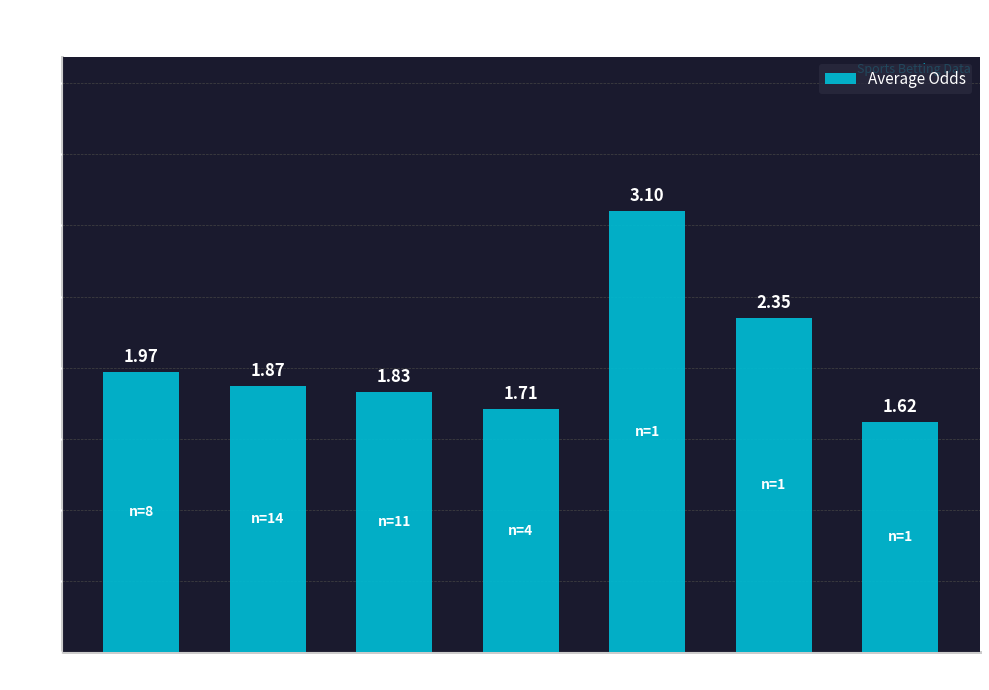

What is the ratio of the value at Volleyball to the value at Chess?

0.8